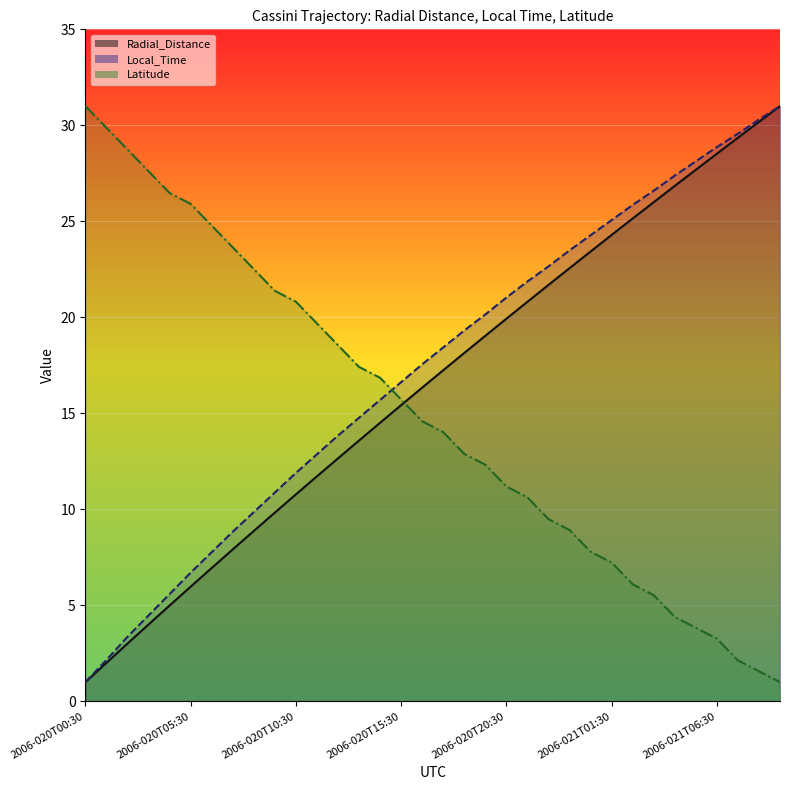

Reading left to right, extract all data points from this chart.

Radial_Distance: 1.0	2.0	3.0	4.0	5.0	6.0	6.9	7.9	8.9	9.8	10.8	11.7	12.7	13.6	14.5	15.4	16.3	17.2	18.1	19.0	19.9	20.8	21.7	22.6	23.4	24.3	25.1	26.0	26.8	27.7	28.5	29.4	30.2	31.0
Local_Time: 1.0	2.2	3.4	4.5	5.6	6.7	7.8	8.8	9.9	10.9	11.9	12.9	13.8	14.8	15.7	16.6	17.6	18.4	19.3	20.1	21.0	21.9	22.7	23.5	24.3	25.1	25.9	26.6	27.4	28.1	28.9	29.6	30.3	31.0
Latitude: 31.0	29.9	28.7	27.6	26.5	25.9	24.8	23.6	22.5	21.4	20.8	19.7	18.5	17.4	16.8	15.7	14.6	14.0	12.9	12.3	11.2	10.6	9.5	8.9	7.8	7.2	6.1	5.5	4.4	3.8	3.3	2.1	1.6	1.0